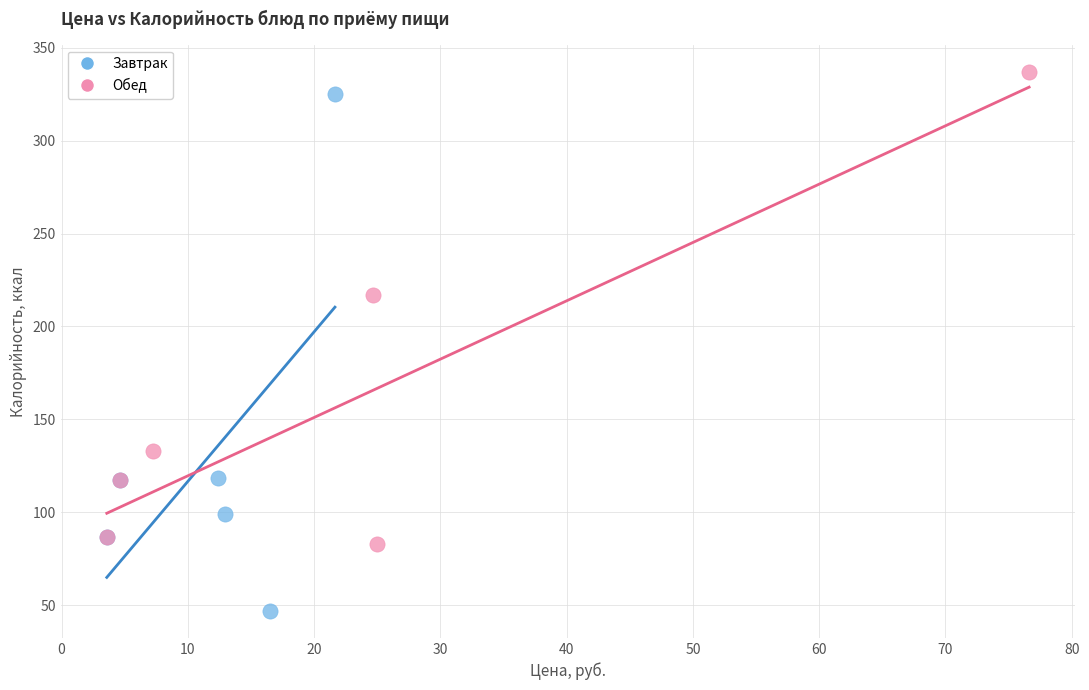

Which series has the widest spread of Y values?

Завтрак